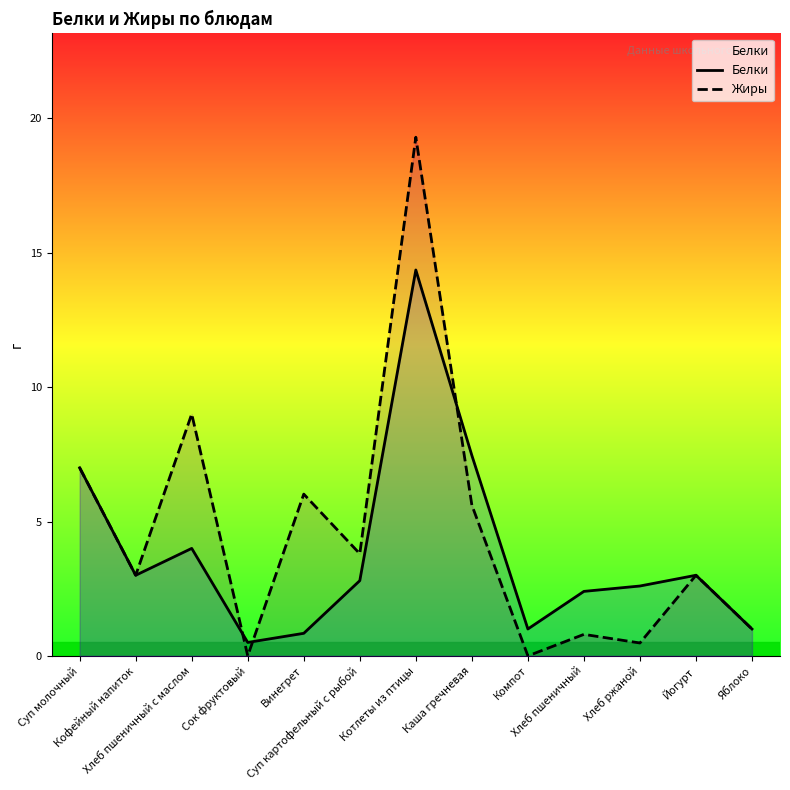

What are all the series names shown in the legend?

Белки, Жиры